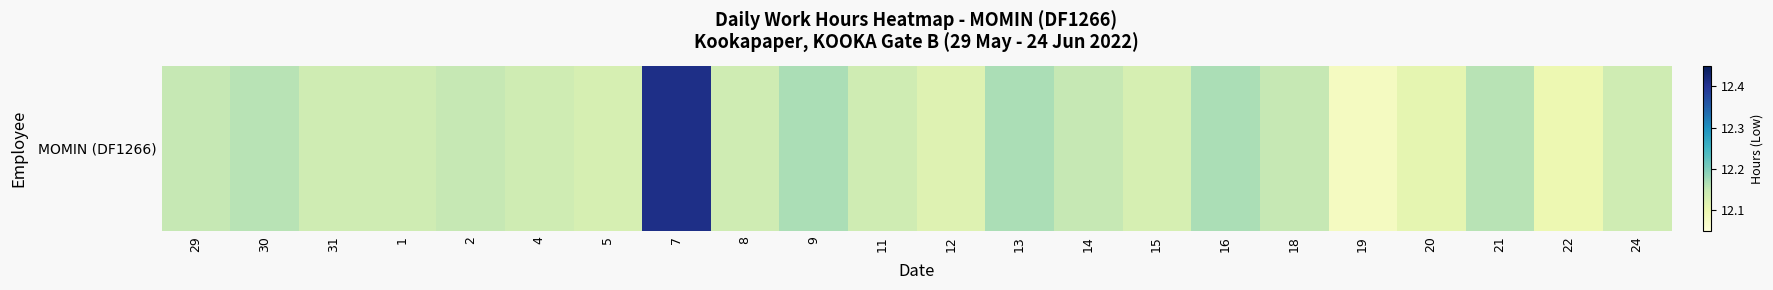

At which category does the chart reach its peak across all series?

7